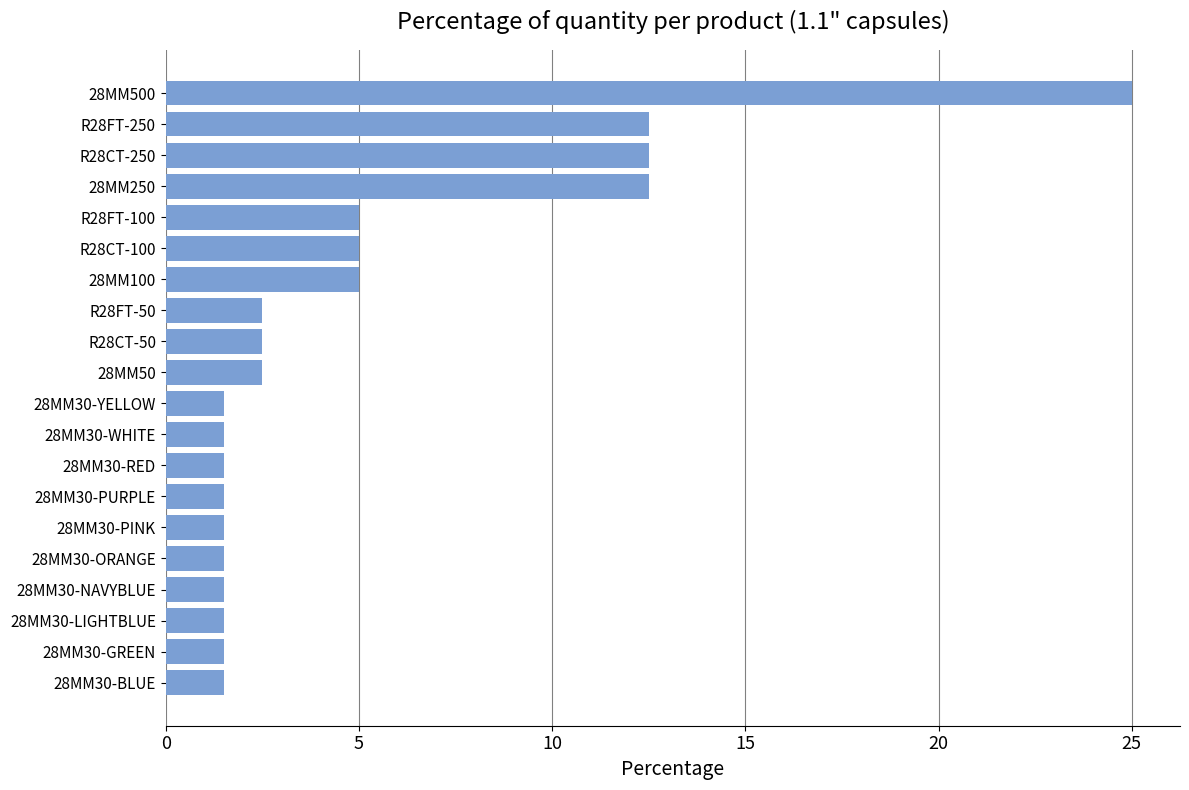

The value at 28MM250 is 12.5. True or false?

True